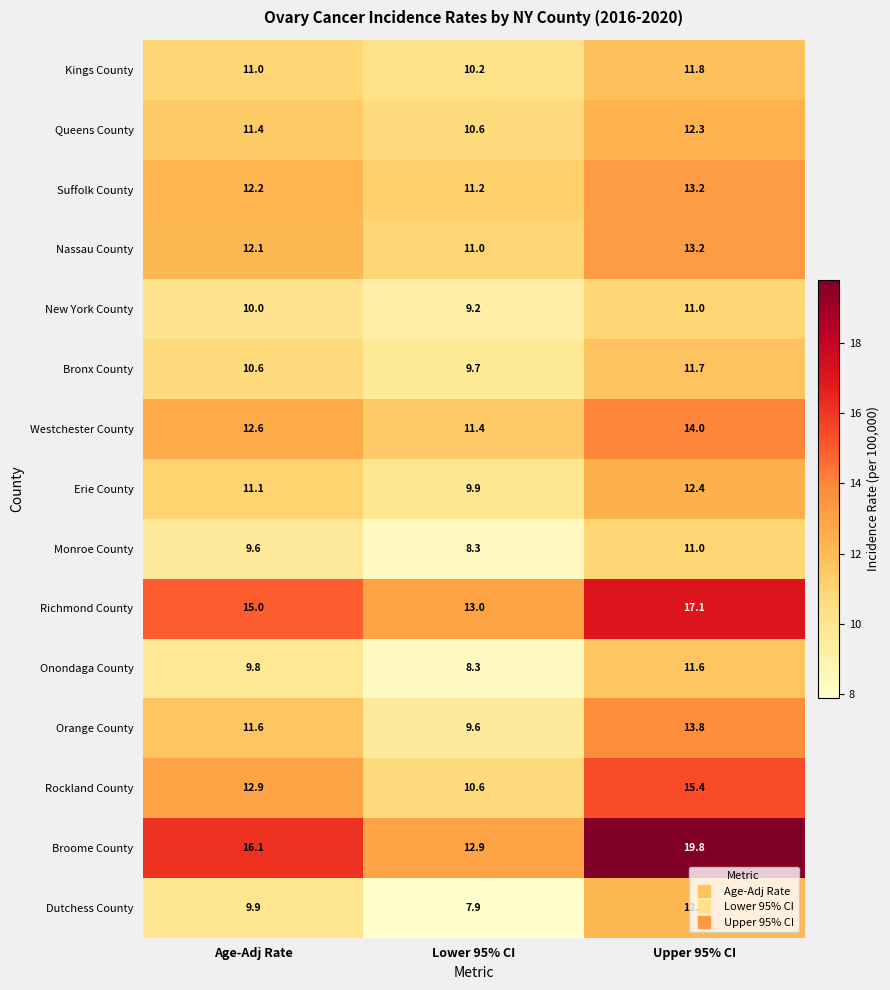

Which series has the widest spread of values?

Broome County